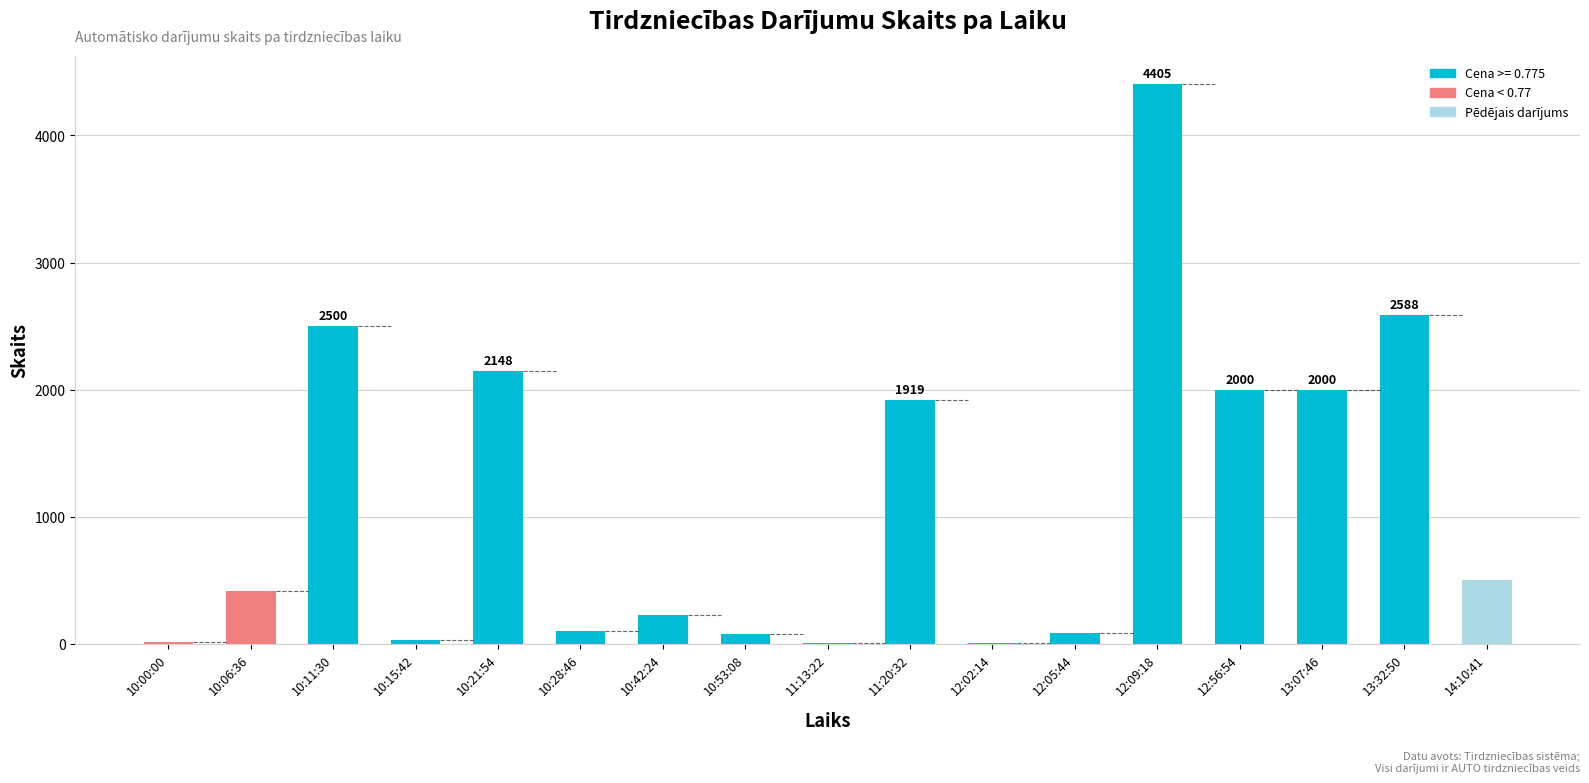

How many distinct data groups are displayed?

1